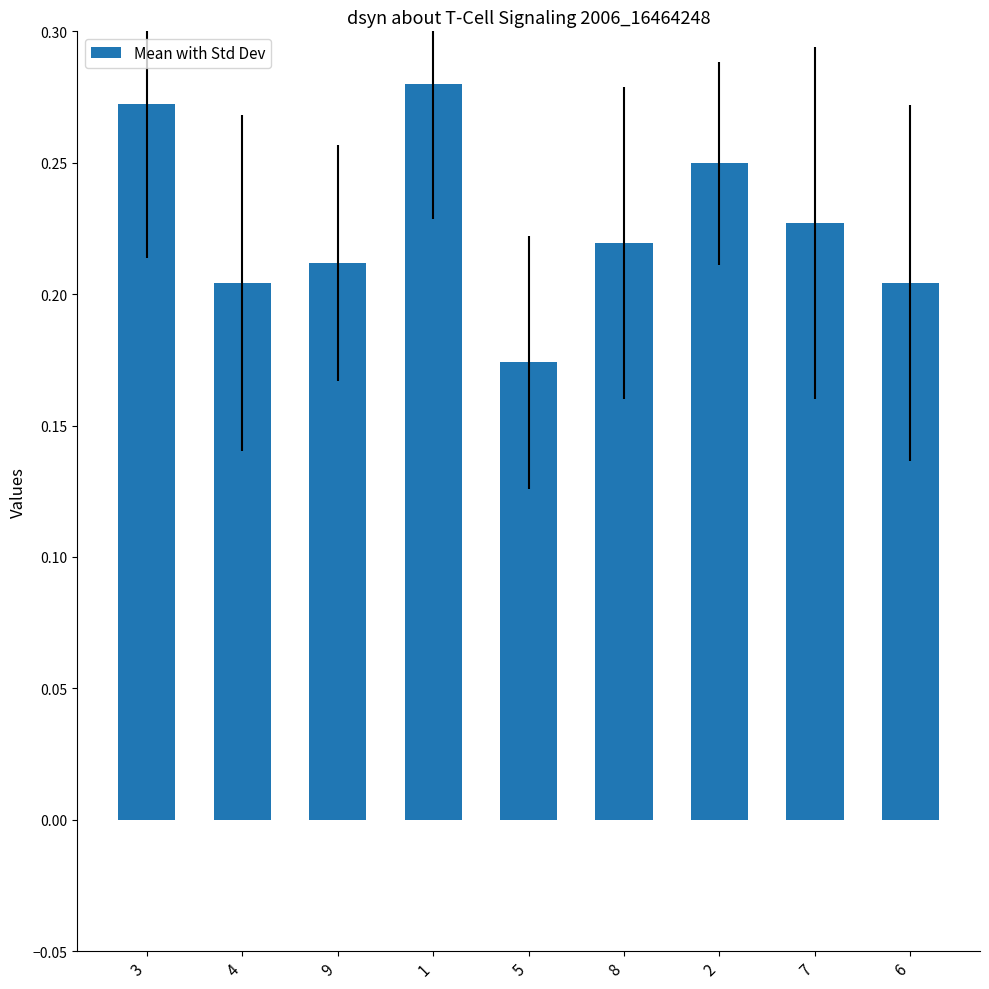

What is the difference between the maximum and second lowest values?

0.1